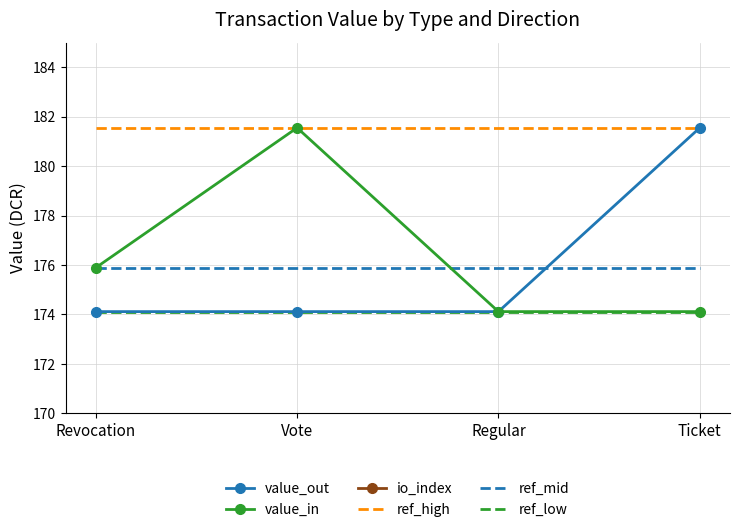

How many series are shown in this chart?

6